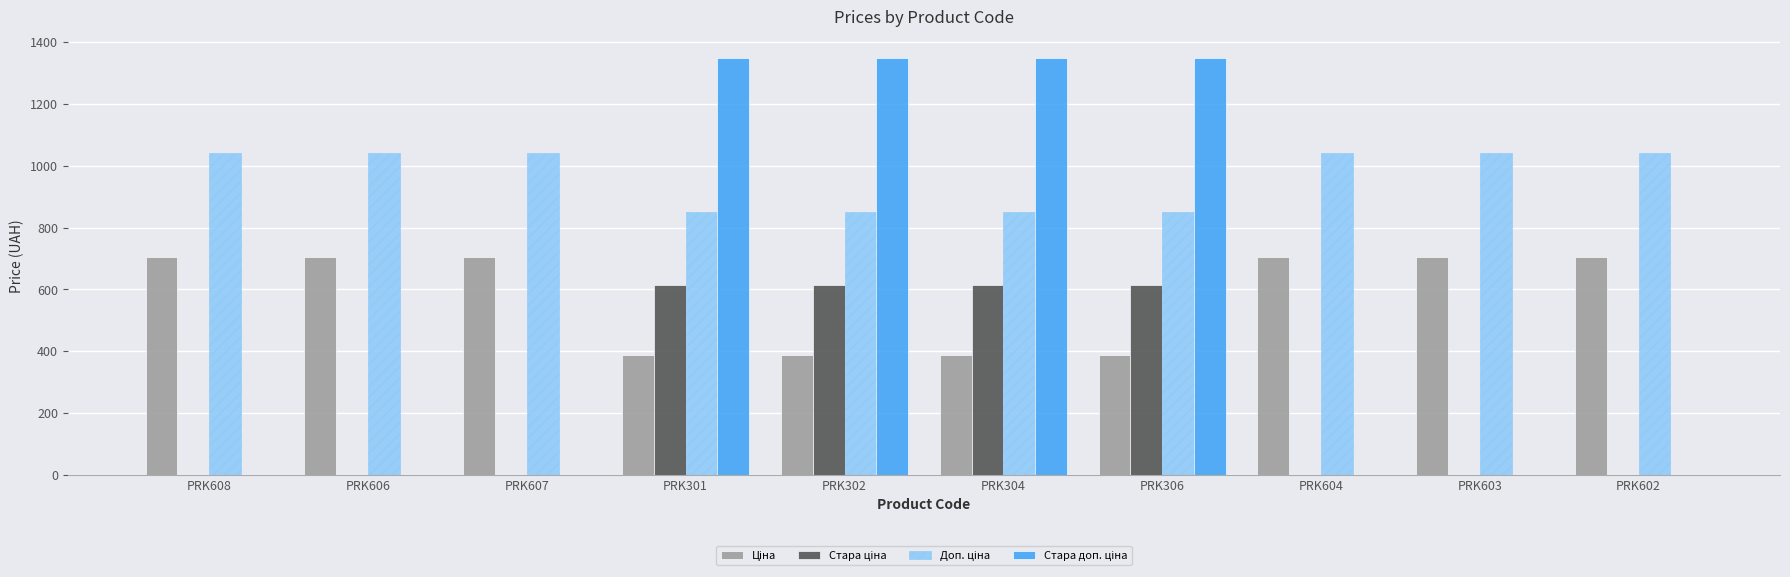

What is the total value across all series at PRK304?

3200.8